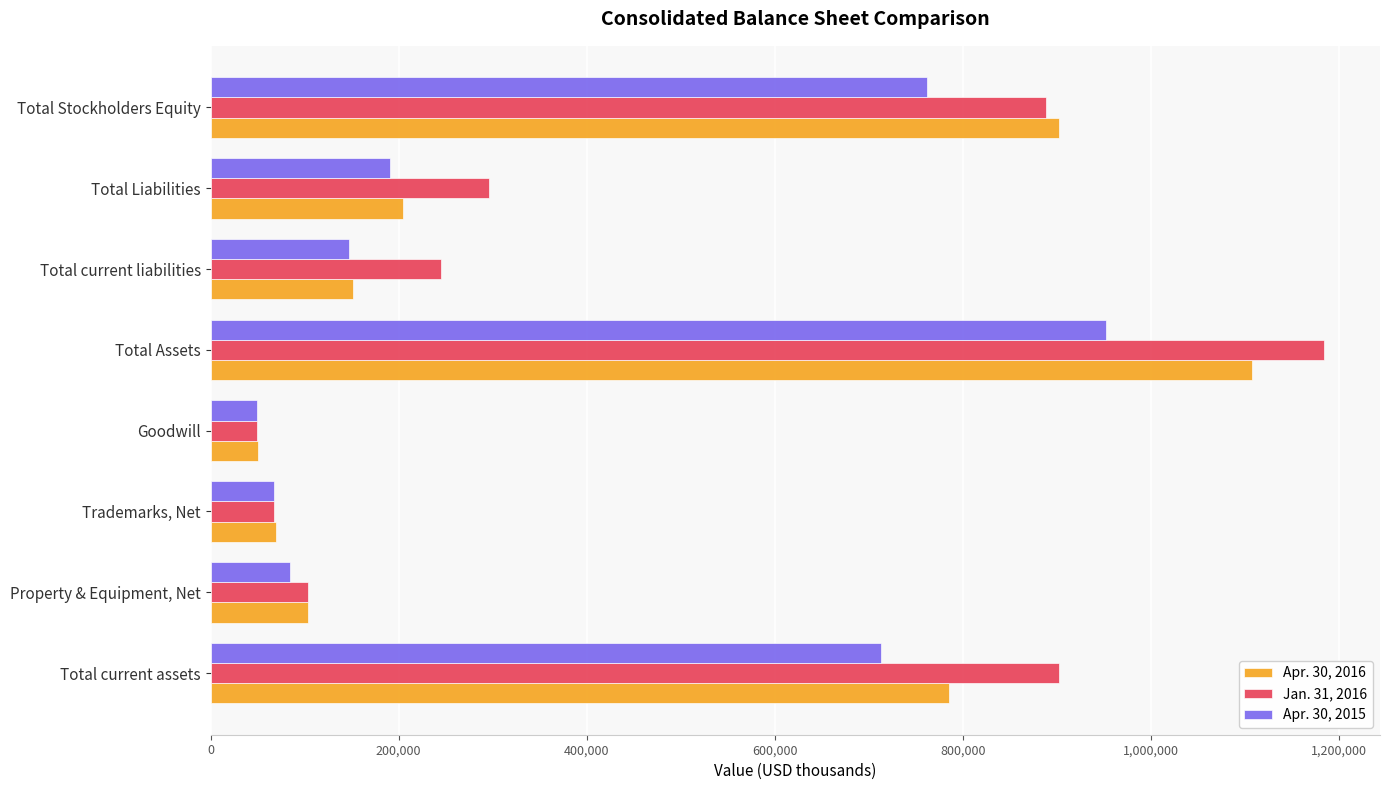

True or false: Apr. 30, 2016 has a value of 69372 at Trademarks, Net.

True